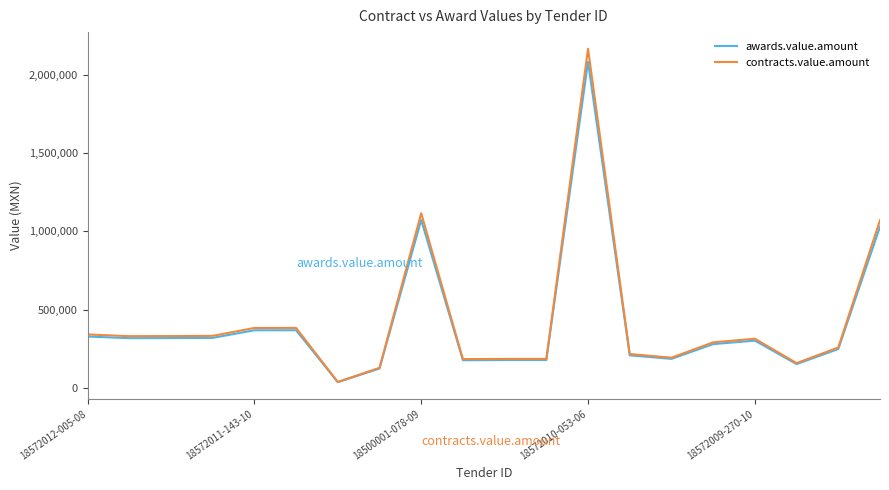

Which series has the largest range (max minus min)?

contracts.value.amount